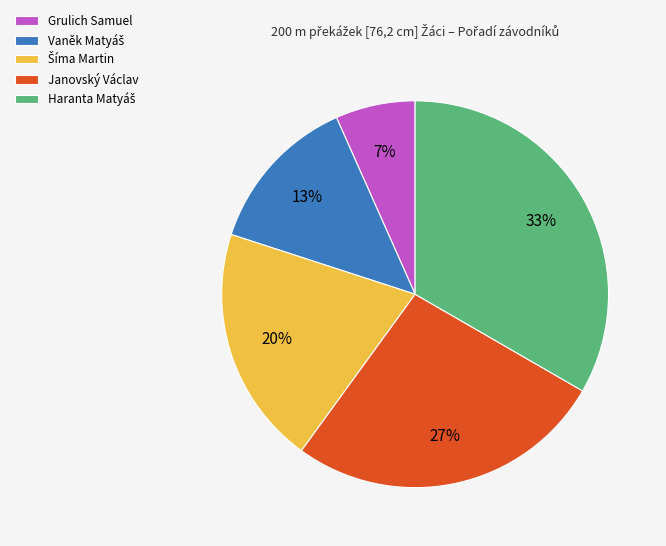

To the nearest percent, what is the average slice percentage?

20%